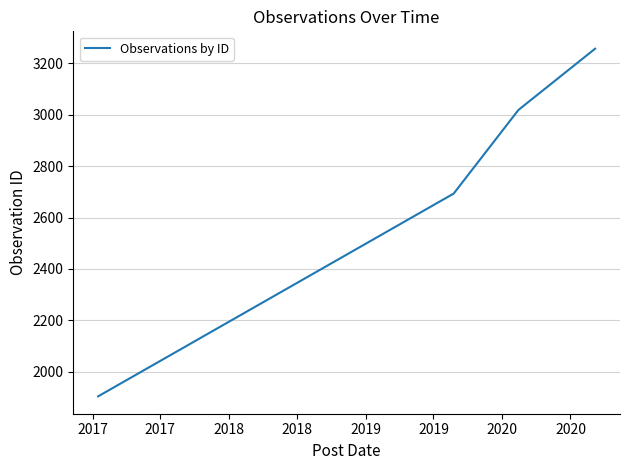

What is the smallest value displayed?

1905